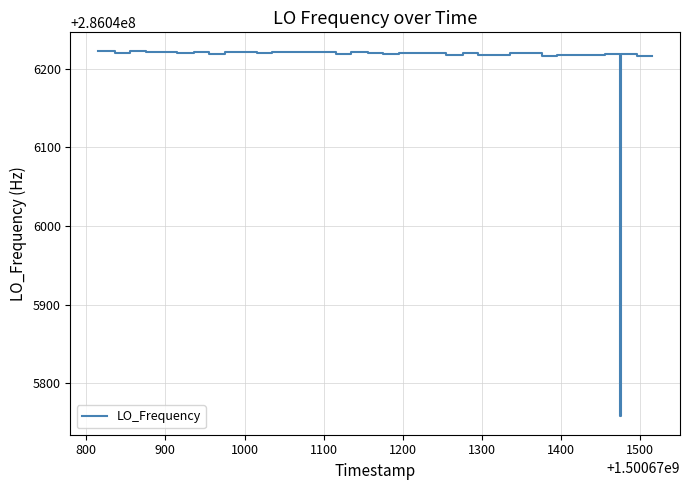

What is the greatest value displayed?

286046223.2